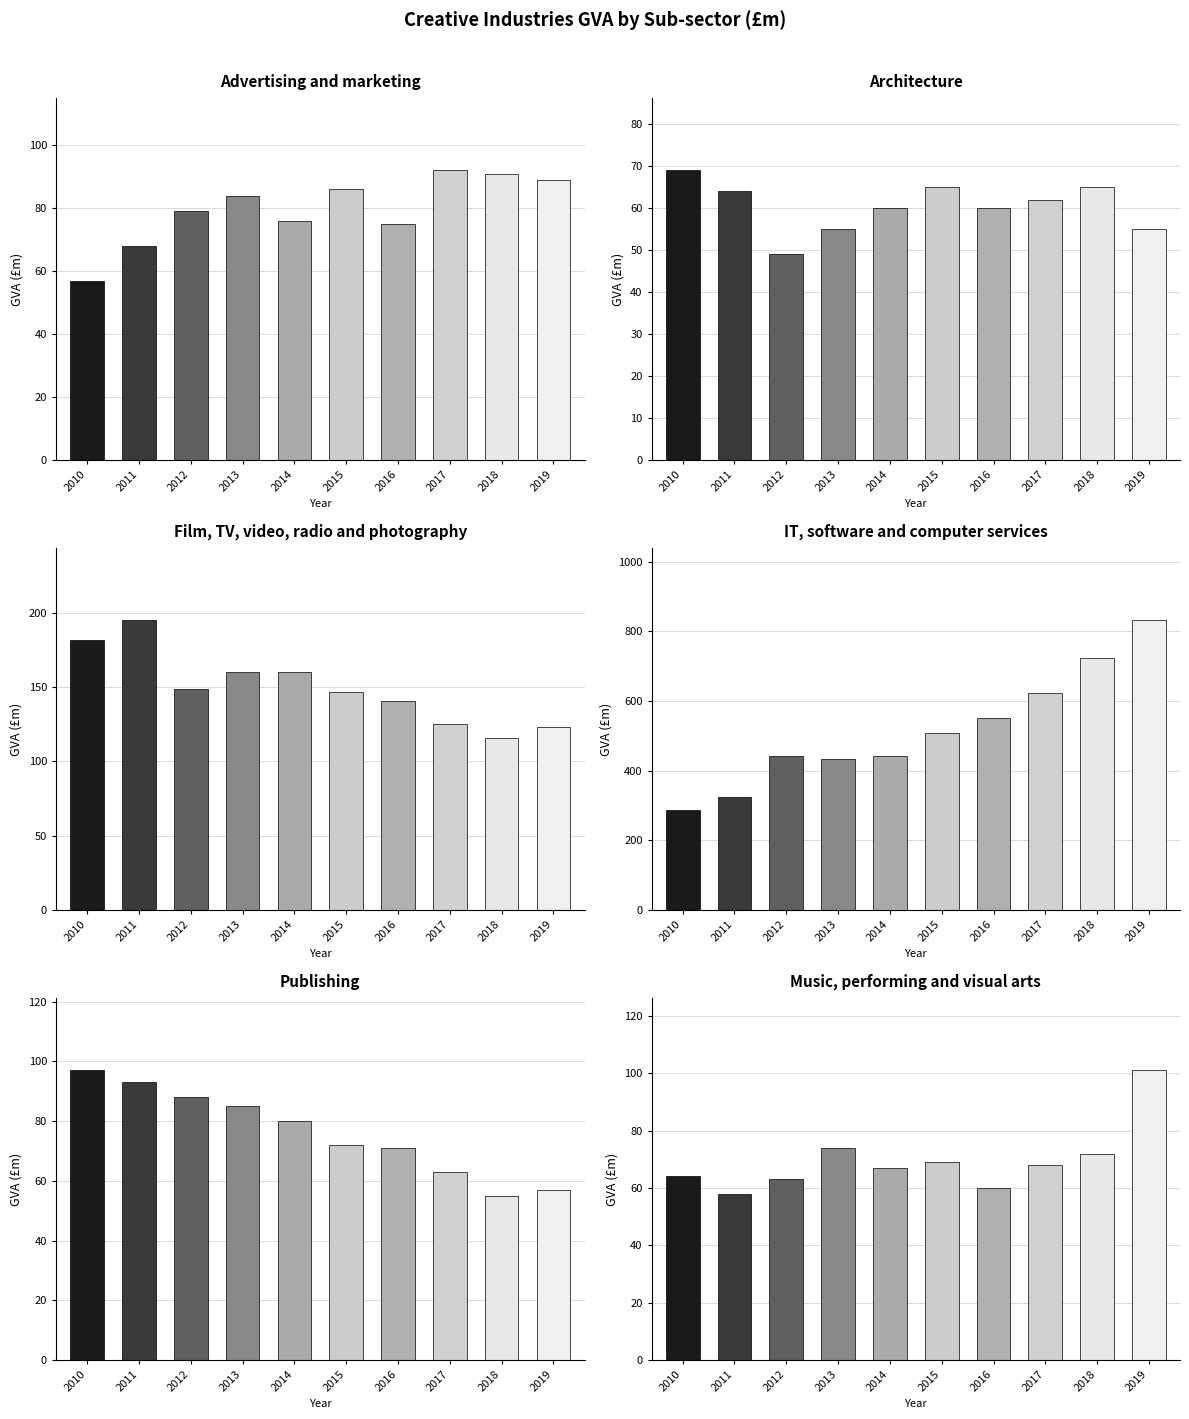

What value does the Music, performing and visual arts series have at 2017, to the nearest 5?

70